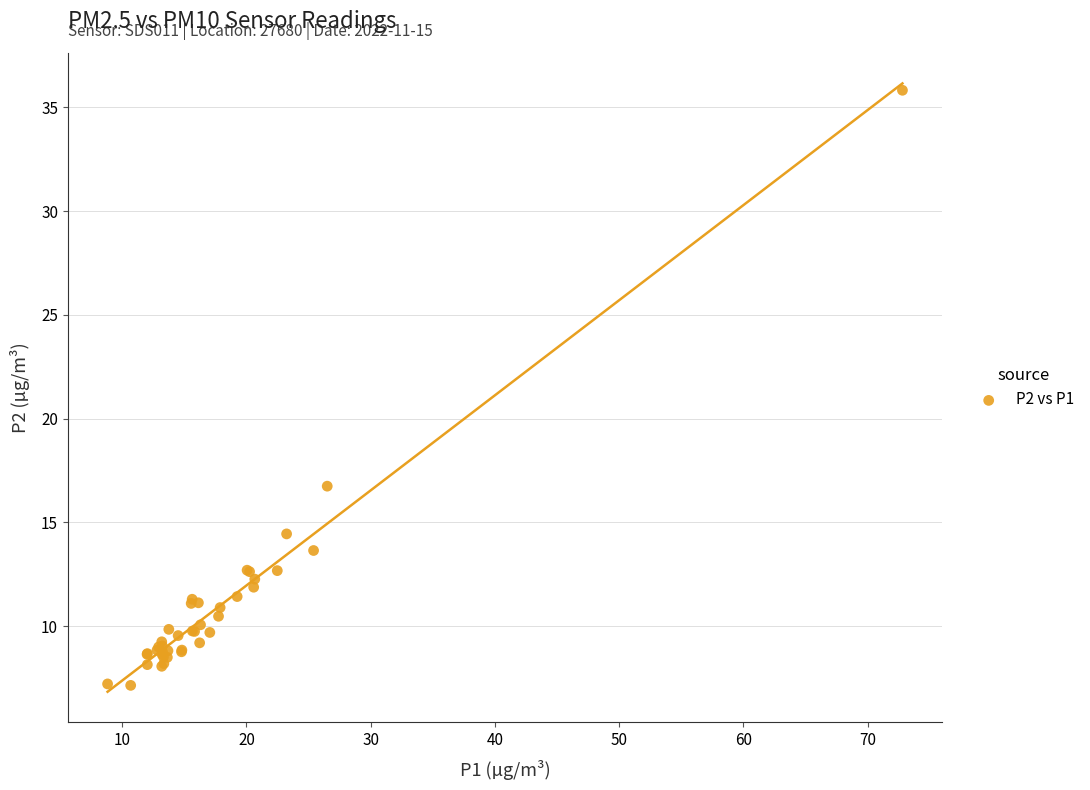

What Y value in the scatter plot is closest to 21?

16.8